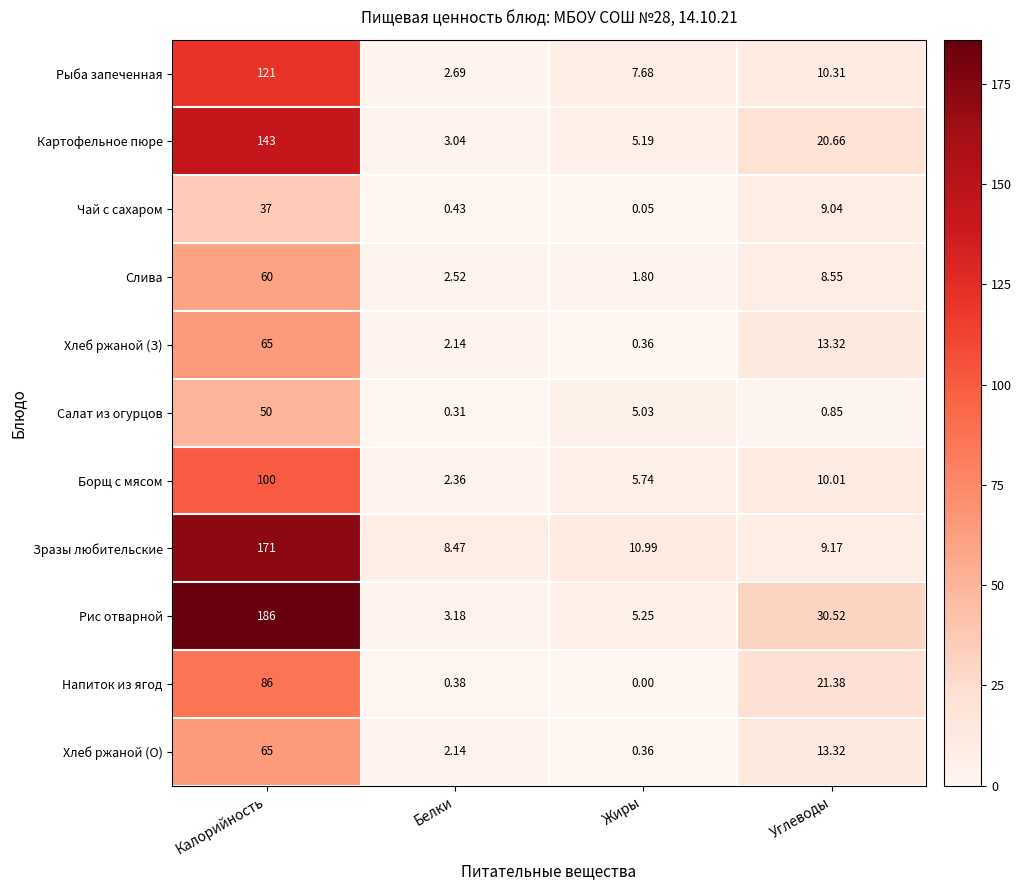

List the labels in order of Борщ с мясом value, largest first.

Калорийность, Углеводы, Жиры, Белки